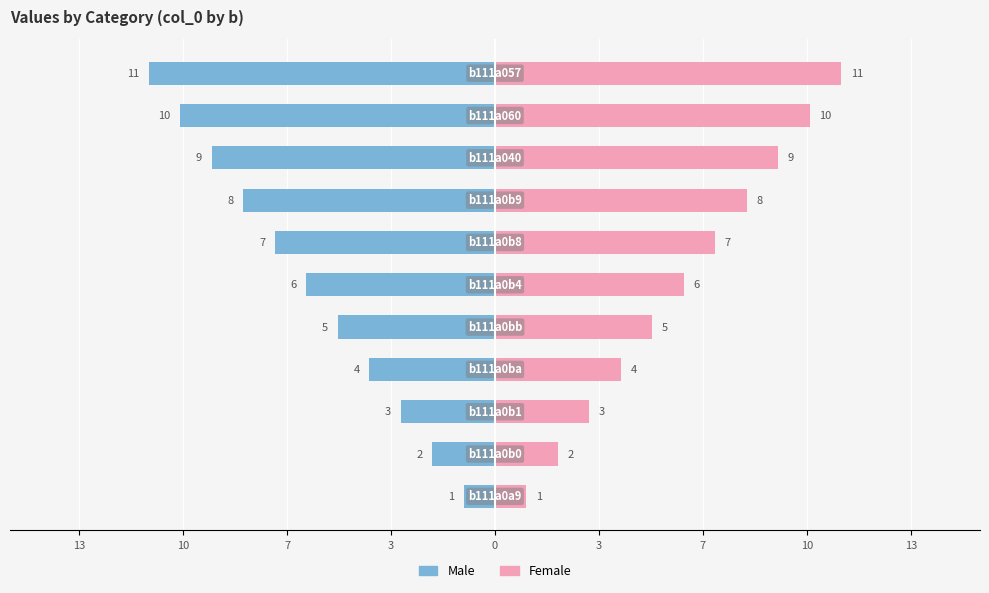

Which series has the largest range (max minus min)?

Male